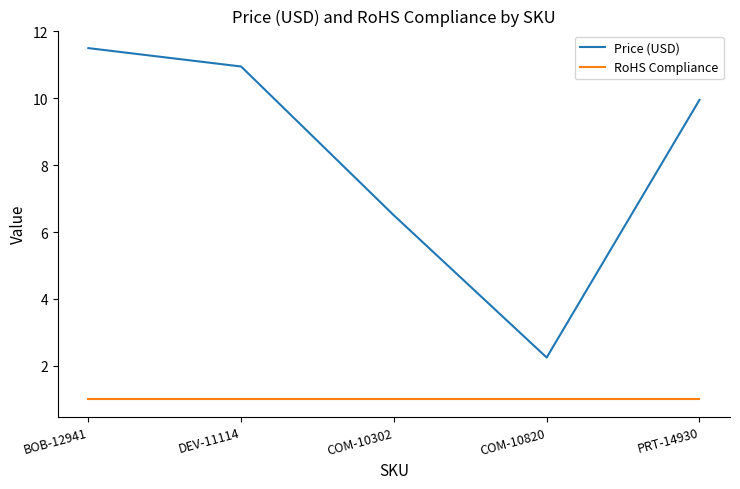

What are all the series names shown in the legend?

Price (USD), RoHS Compliance